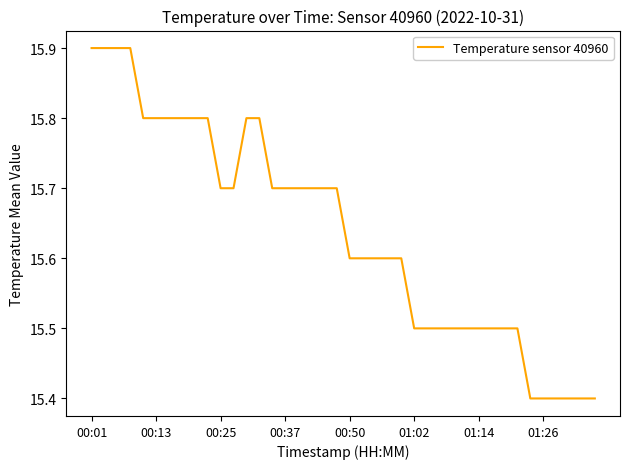

What is the smallest value displayed?

15.4